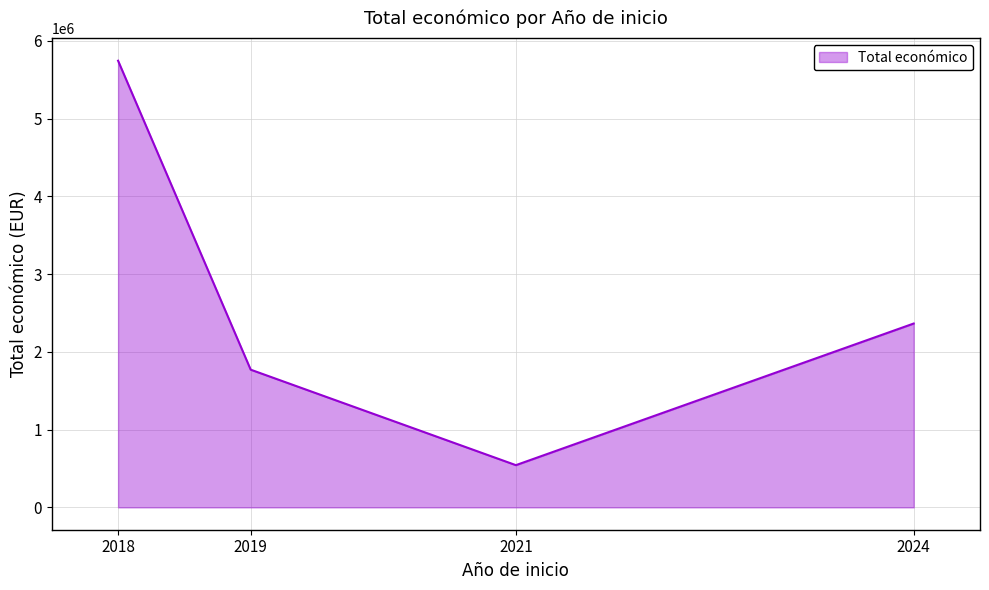

Rank the categories by value from highest to lowest.

2018, 2024, 2019, 2021